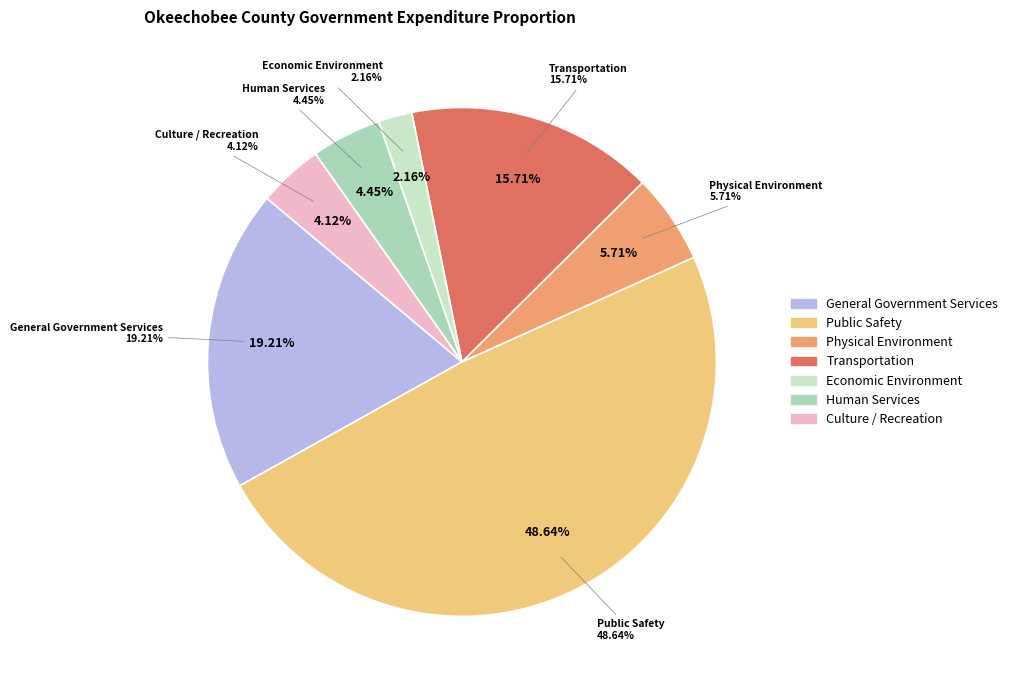

Is there a majority slice in this chart?

No